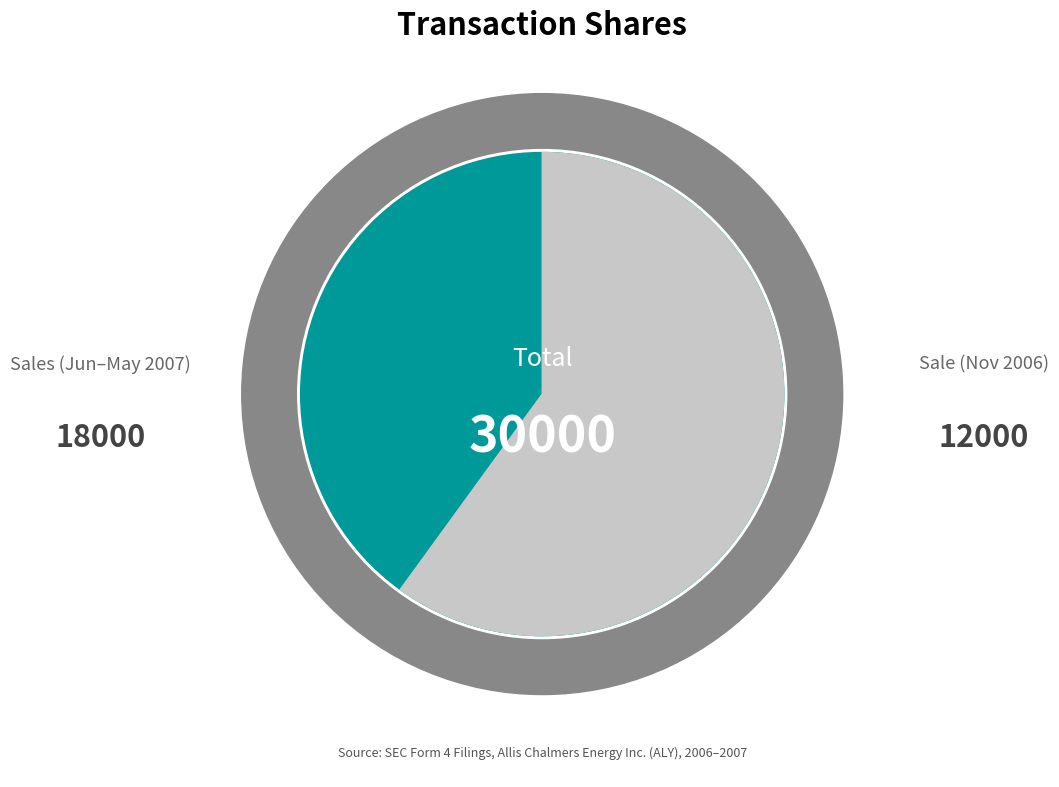

Does 2006-11-13 represent more than half of the total?

No